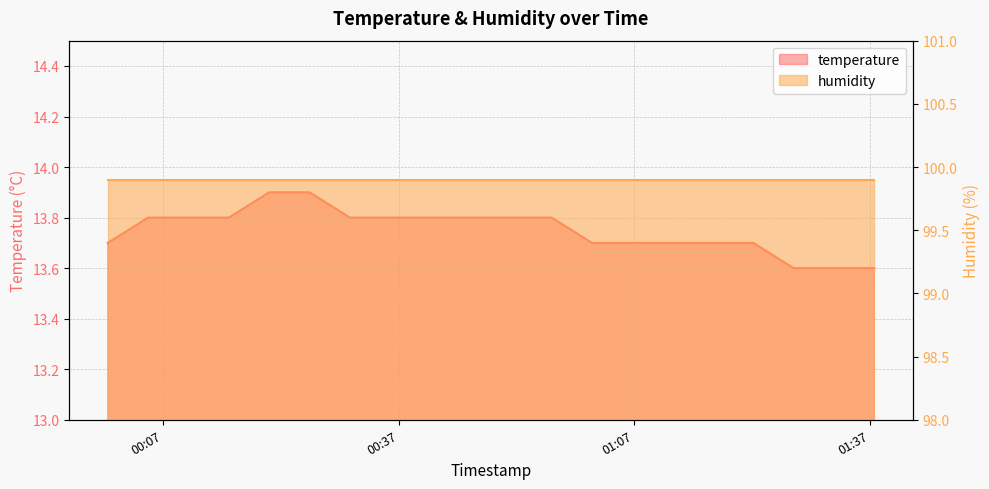

What is the label of the 8th point from the left?

2023-02-21T00:35:57